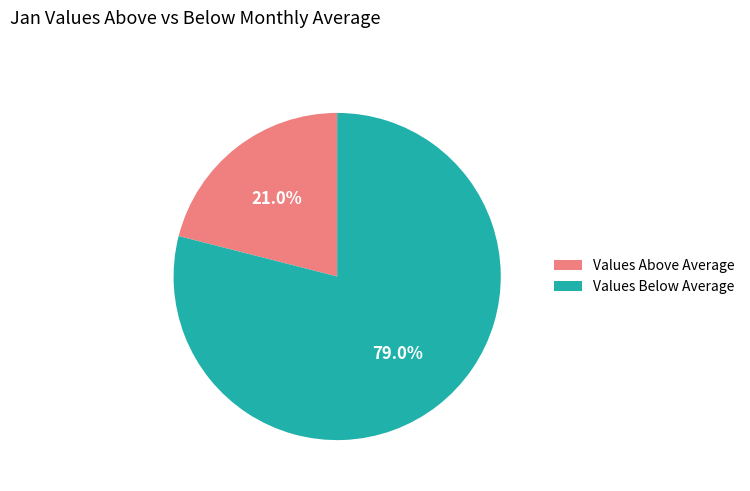

Approximately how many times larger is the value at Values Above Average compared to Values Below Average?

0.3